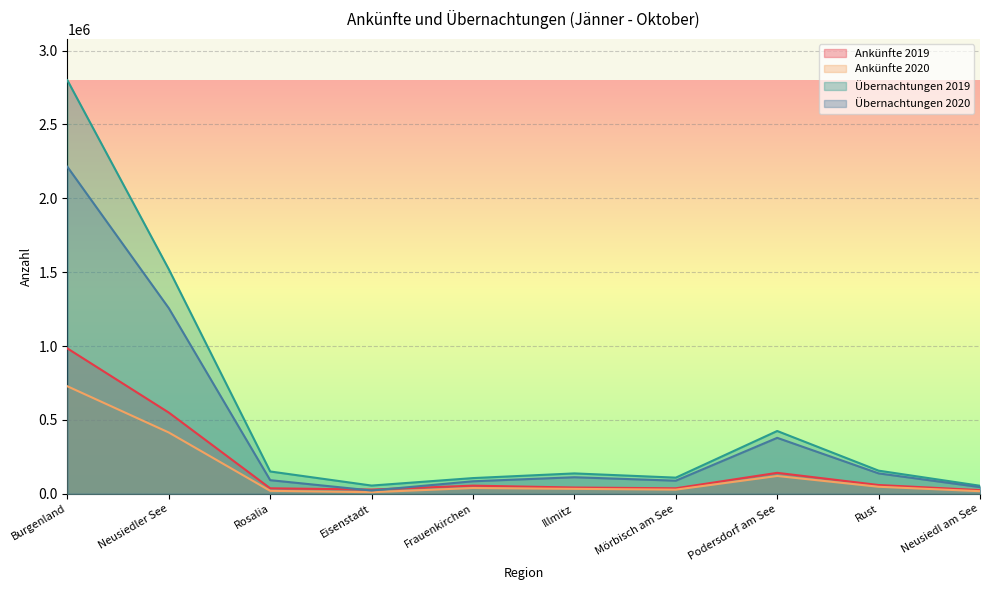

True or false: Übernachtungen 2019 and Übernachtungen 2020 intersect in this chart.

False